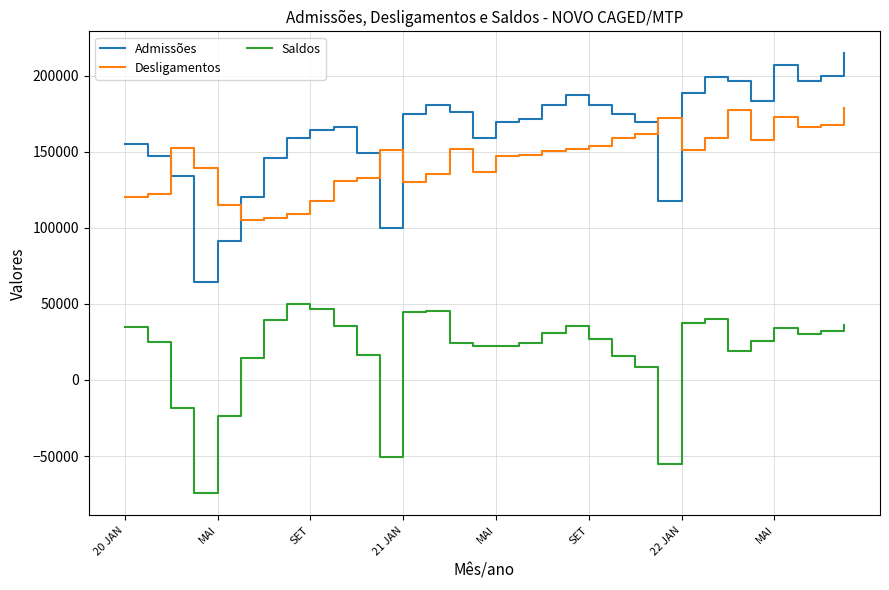

What is the average value of the Desligamentos series?

144647